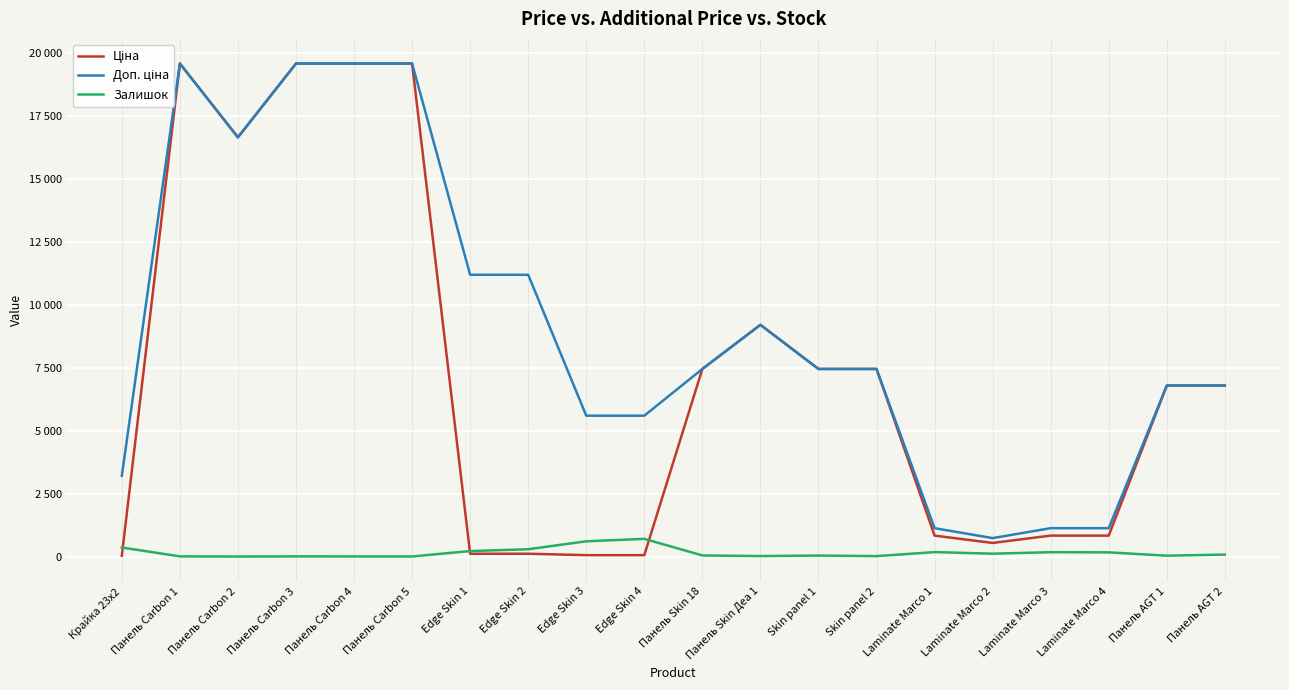

Which series has the largest total across all categories?

Доп. ціна